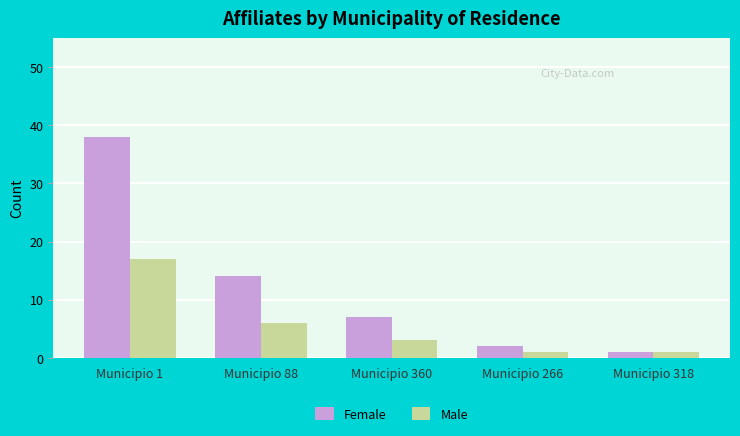

Where is Male nearest to the value 9?

Municipio 88